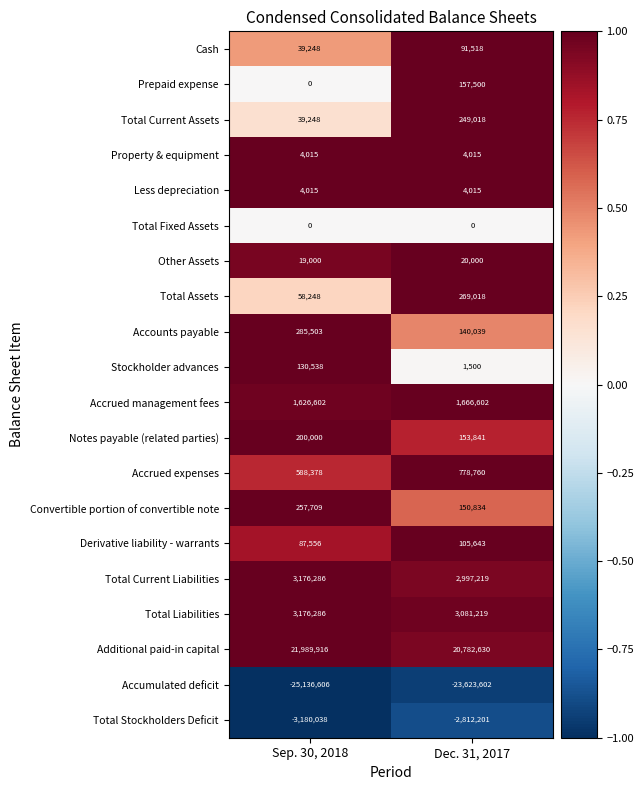

The value of Total Current Liabilities at Sep. 30, 2018 is 1135546. True or false?

False